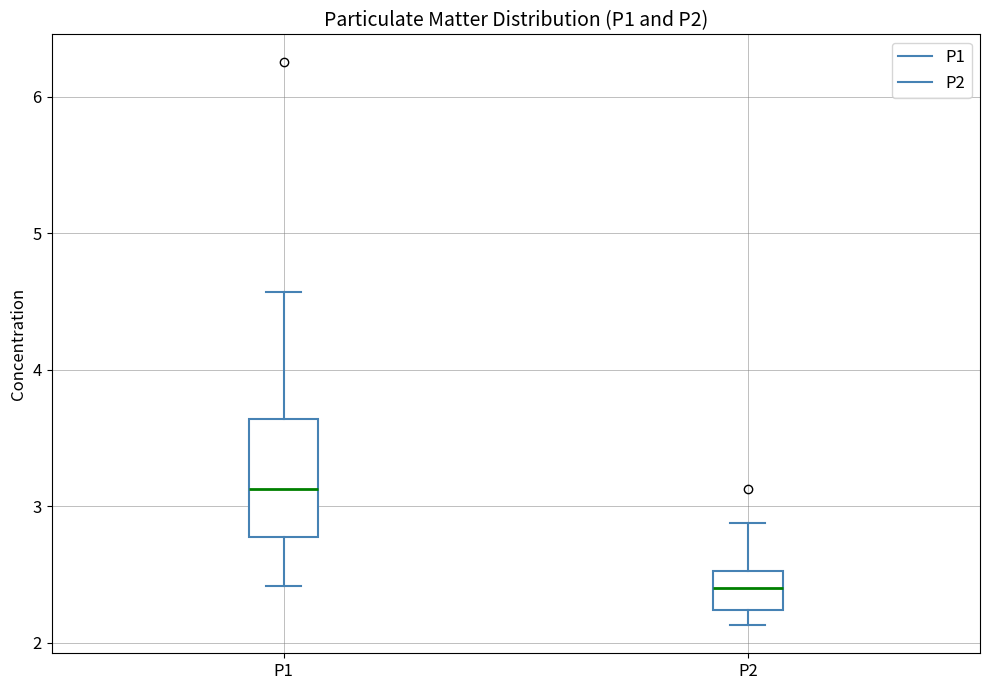

Reading left to right, transcribe this box plot: for each box, give where its median line is, the range the box spans, and where its two whiskers end, as read against the y-axis. The values are not printed on the chart, so give them approximately, as read against the axis.

P1: median 3.1, box 2.8 to 3.6, whiskers 2.4 to 4.6
P2: median 2.4, box 2.2 to 2.5, whiskers 2.1 to 2.9